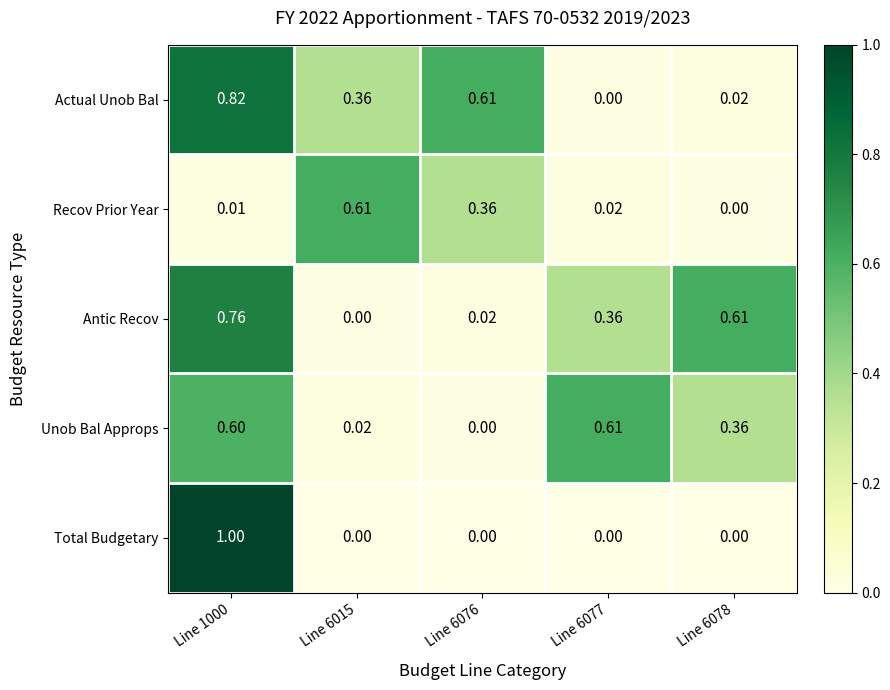

Which series has the largest range (max minus min)?

Total Budgetary